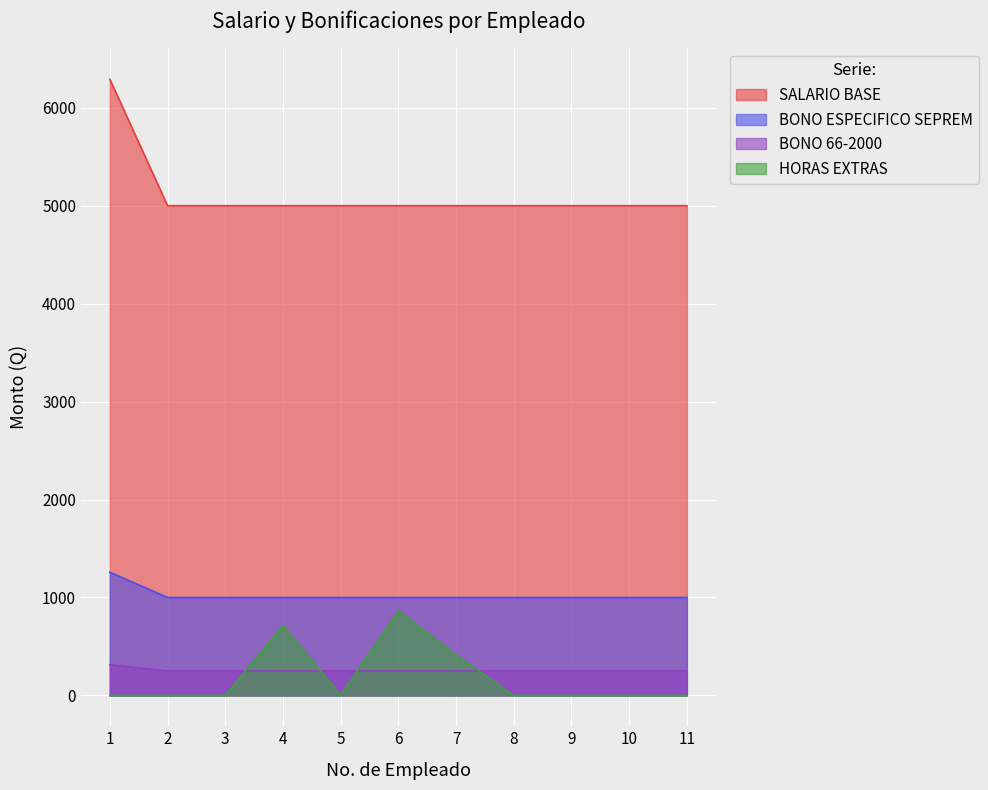

What is the total value across all series at 11?

6250.0